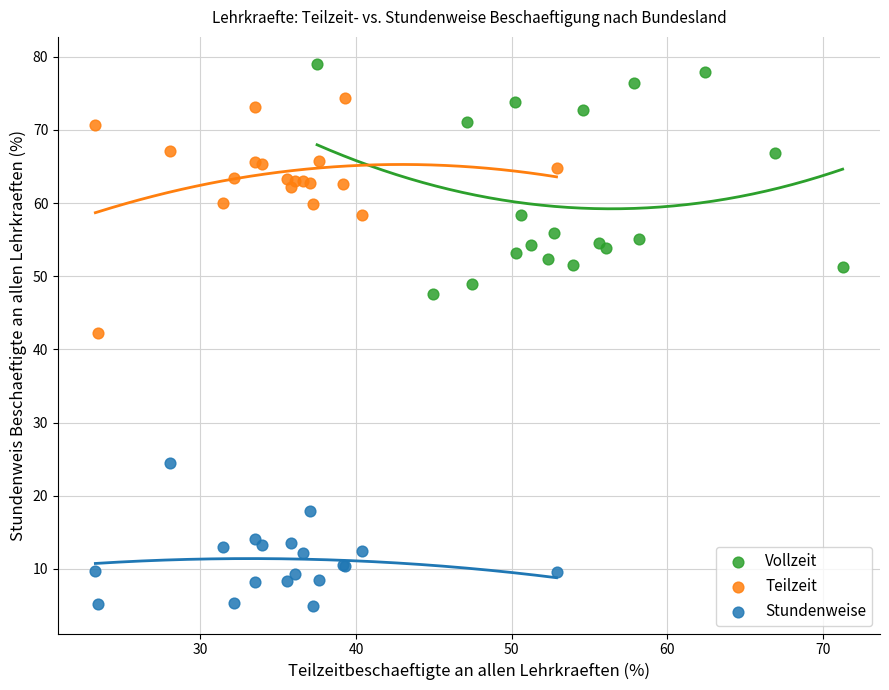

Which series reaches the maximum Y coordinate?

Vollzeit